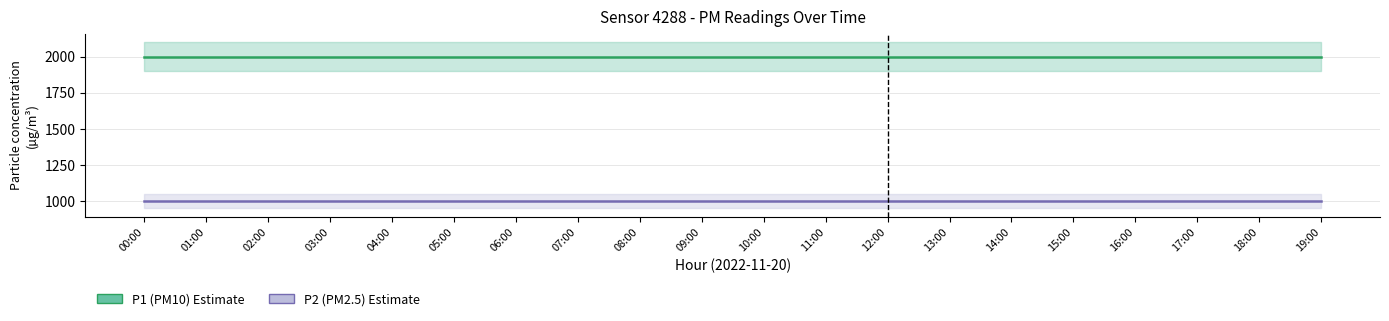

Which series has the largest total across all categories?

P1 (PM10)